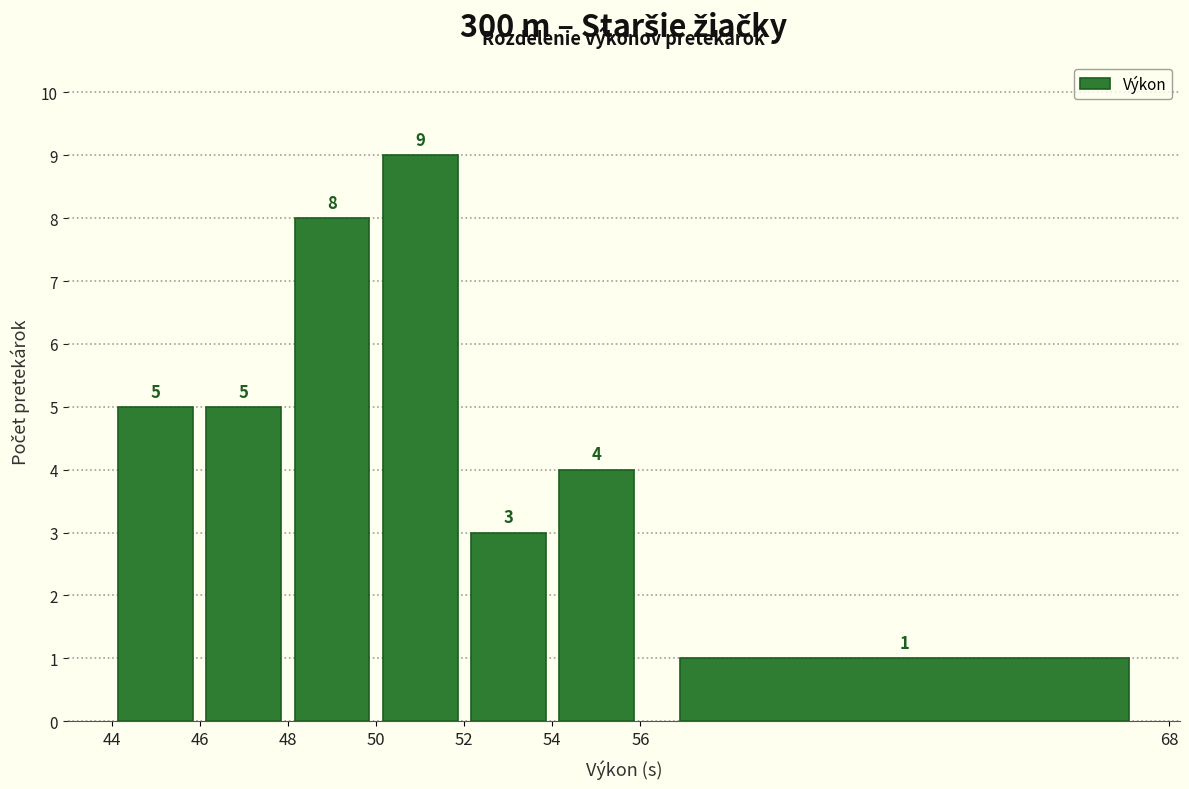

Over which range of the x-axis is the bar tallest?

50 to 52